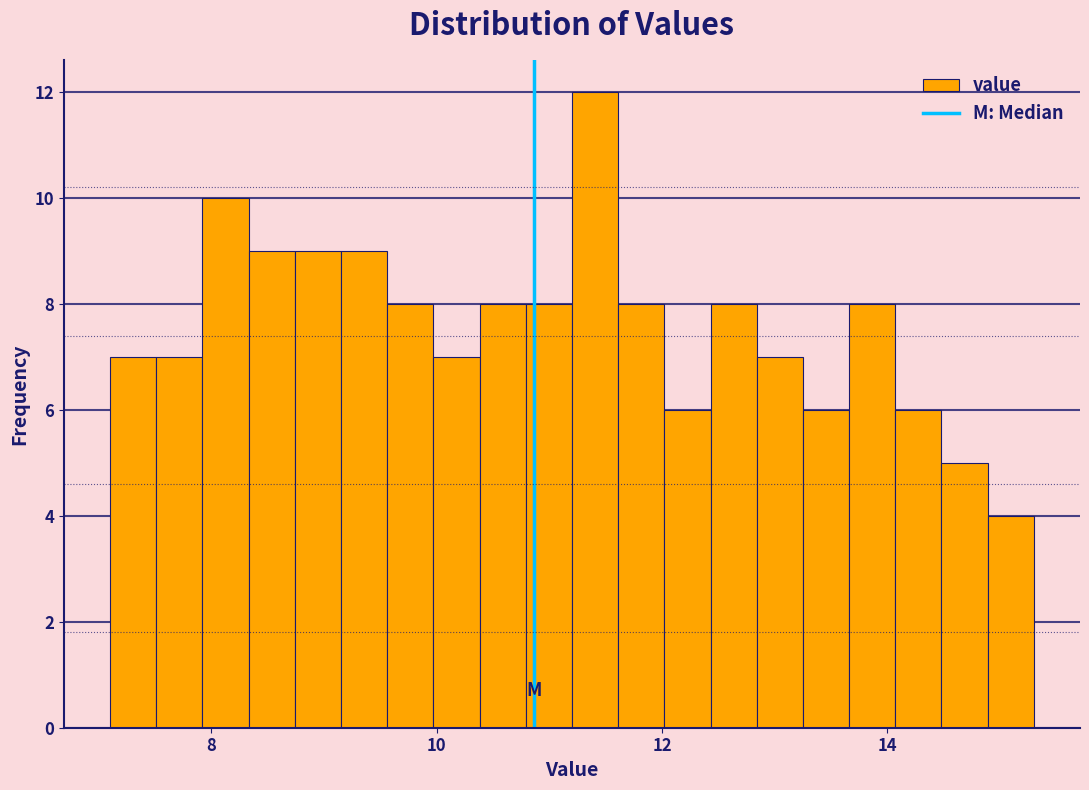

Around what value on the x-axis is the tallest bar? Give the approximate position of its centre, as read against the axis.

11.4